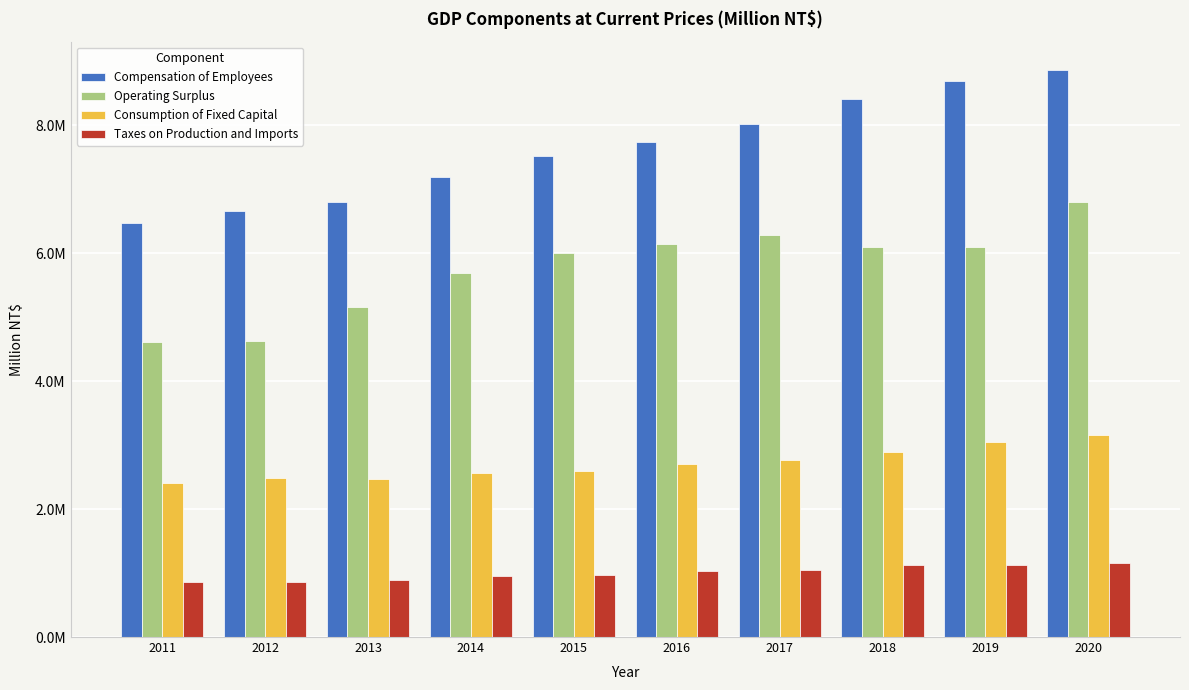

Reading left to right, transcribe all the data shown in this chart.

Compensation of Employees: 2011=6468974	2012=6657257	2013=6806932	2014=7198293	2015=7516962	2016=7740858	2017=8024870	2018=8416746	2019=8693294	2020=8867534
Operating Surplus: 2011=4606853	2012=4628954	2013=5163719	2014=5697300	2015=6001355	2016=6154164	2017=6281062	2018=6094520	2019=6097178	2020=6799435
Consumption of Fixed Capital: 2011=2406998	2012=2481522	2013=2471945	2014=2570369	2015=2601636	2016=2700956	2017=2768310	2018=2898233	2019=3046253	2020=3155489
Taxes on Production and Imports: 2011=854675	2012=854107	2013=891642	2014=951098	2015=975582	2016=1035207	2017=1053682	2018=1118892	2019=1132269	2020=1159177